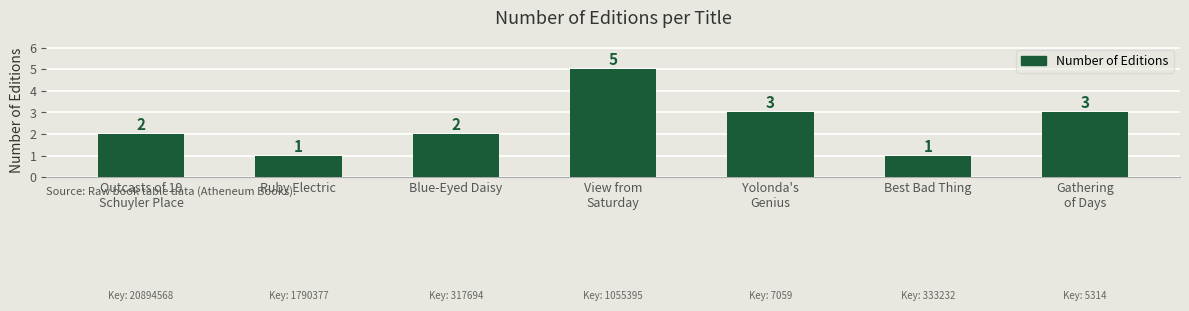

Reading right to left, what are all the values shown in this chart?

Gathering
of Days=3	Best Bad Thing=1	Yolonda's
Genius=3	View from
Saturday=5	Blue-Eyed Daisy=2	Ruby Electric=1	Outcasts of 19
Schuyler Place=2